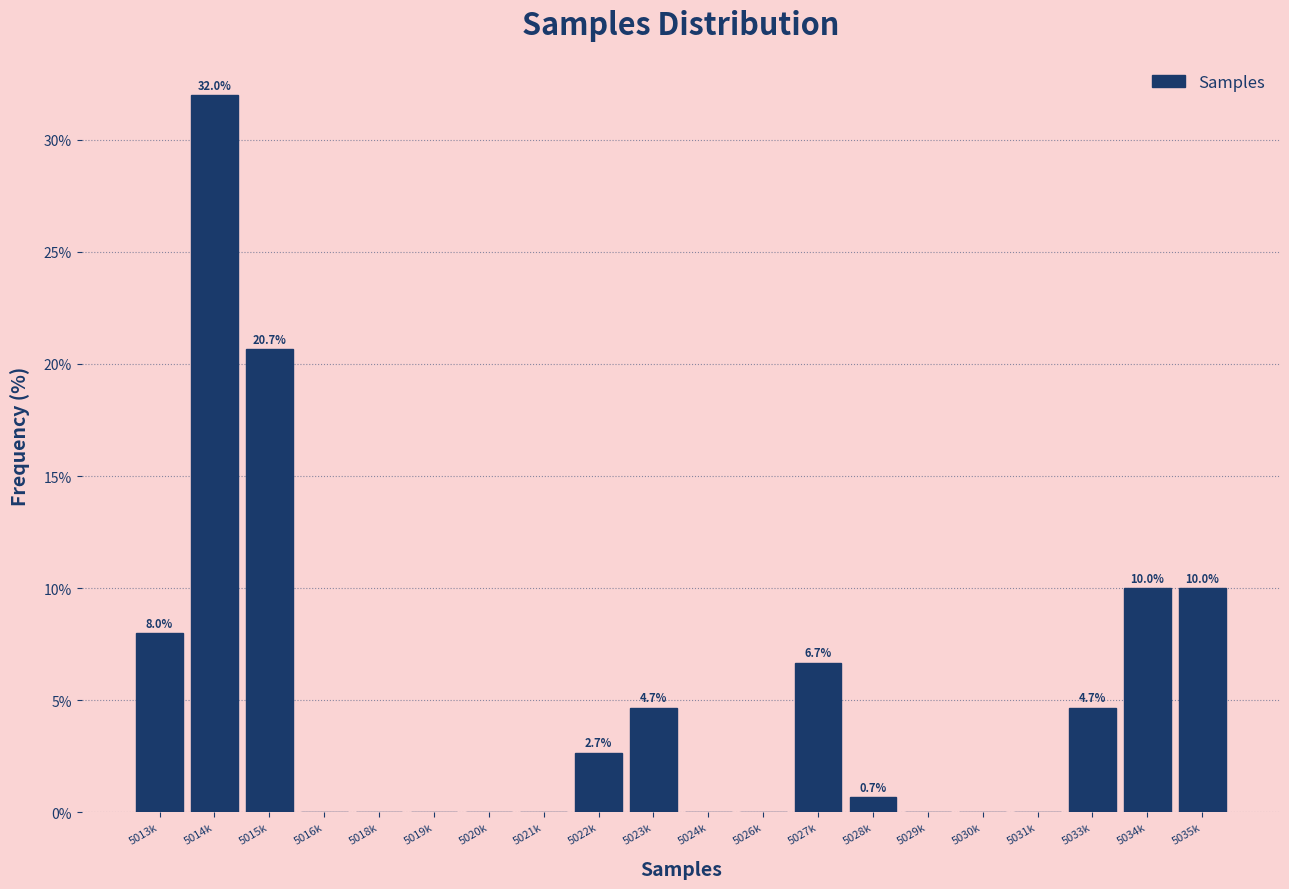

Reading right to left, list all the values displayed in this chart.

5035k=10.0	5034k=10.0	5033k=4.7	5031k=0.0	5030k=0.0	5029k=0.0	5028k=0.7	5027k=6.7	5026k=0.0	5024k=0.0	5023k=4.7	5022k=2.7	5021k=0.0	5020k=0.0	5019k=0.0	5018k=0.0	5016k=0.0	5015k=20.7	5014k=32.0	5013k=8.0